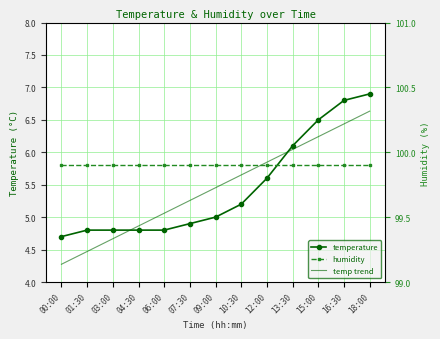

Rank the series by their maximum value, from lowest to highest.

temp trend, temperature, humidity